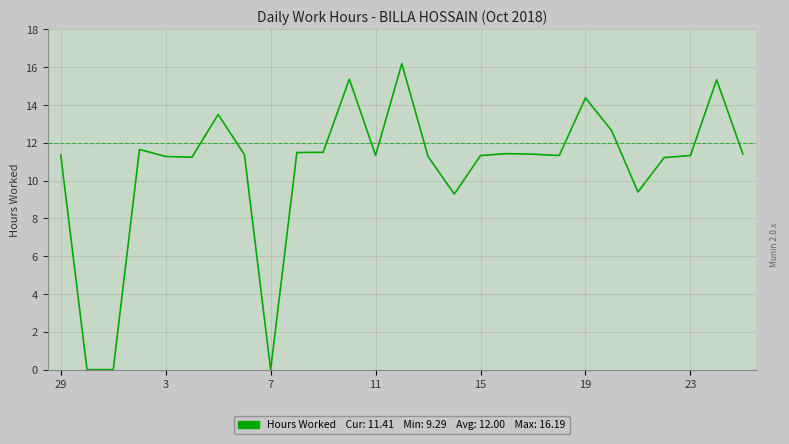

What is the difference between the maximum and minimum values?

16.2